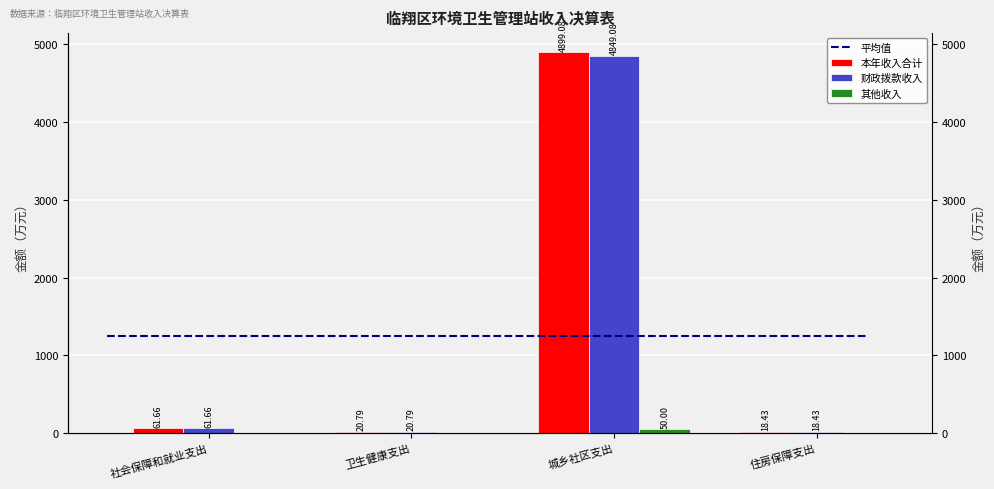

How many bars are there in total?

12